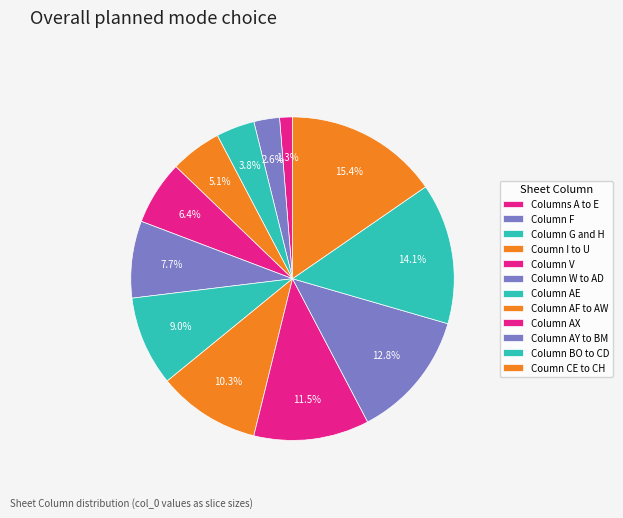

The Column AE slice represents 1% of the pie. True or false?

False